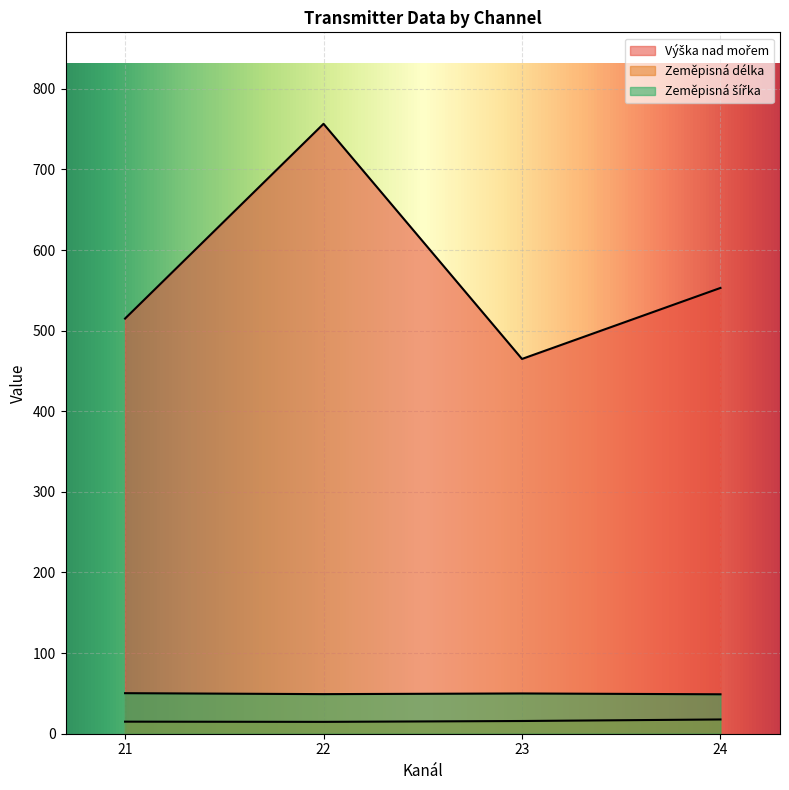

What is the difference between the Zeměpisná délka values at 21 and 23?

0.2